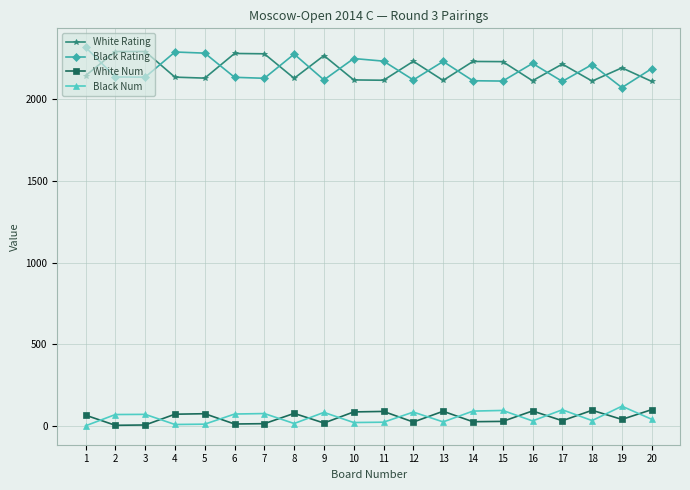

What is the greatest value displayed?

2319